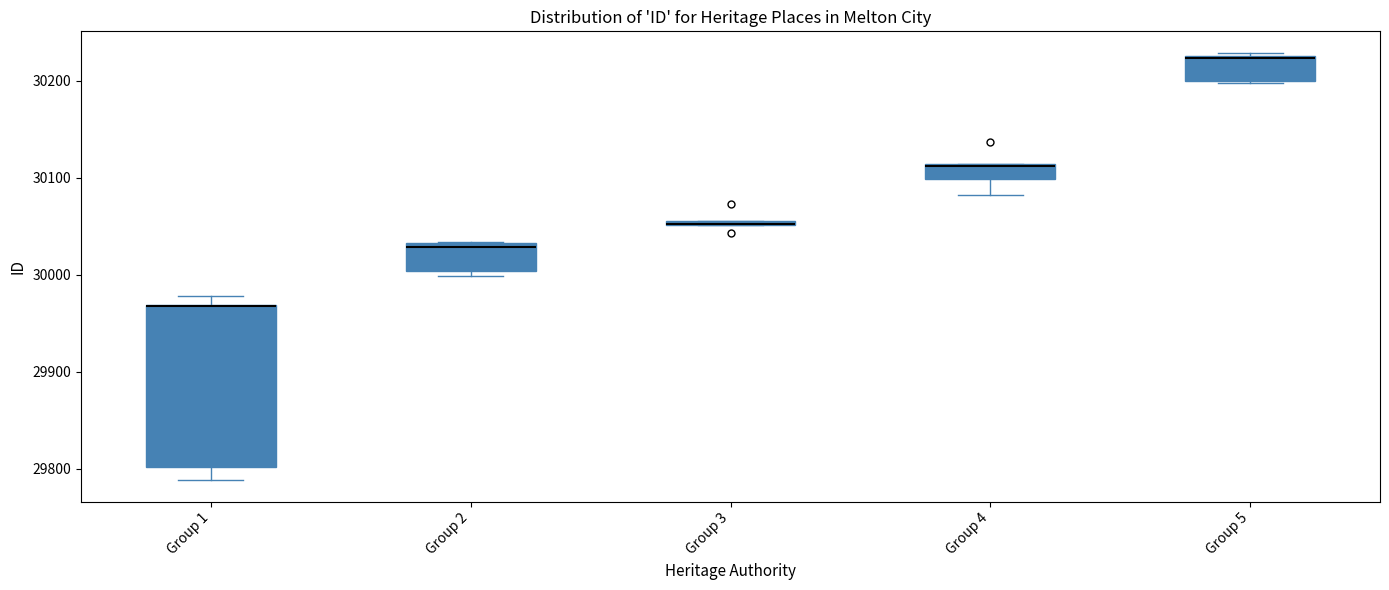

Where is the upper edge of the box for Group 2 on the y-axis? The values are not printed on the chart, so give them approximately, as read against the axis.

30030